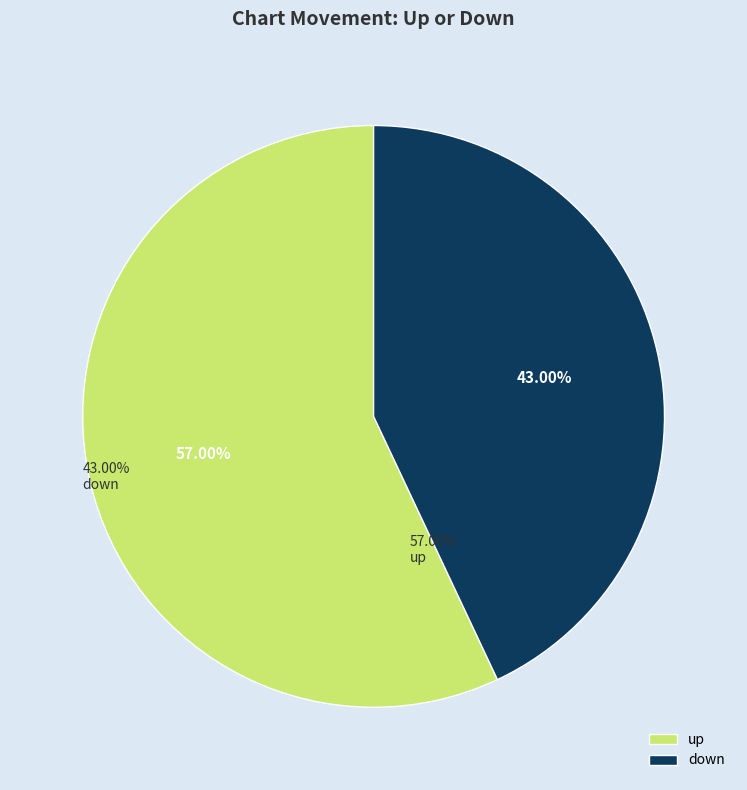

What is the ratio of the value at up to the value at down?

1.3